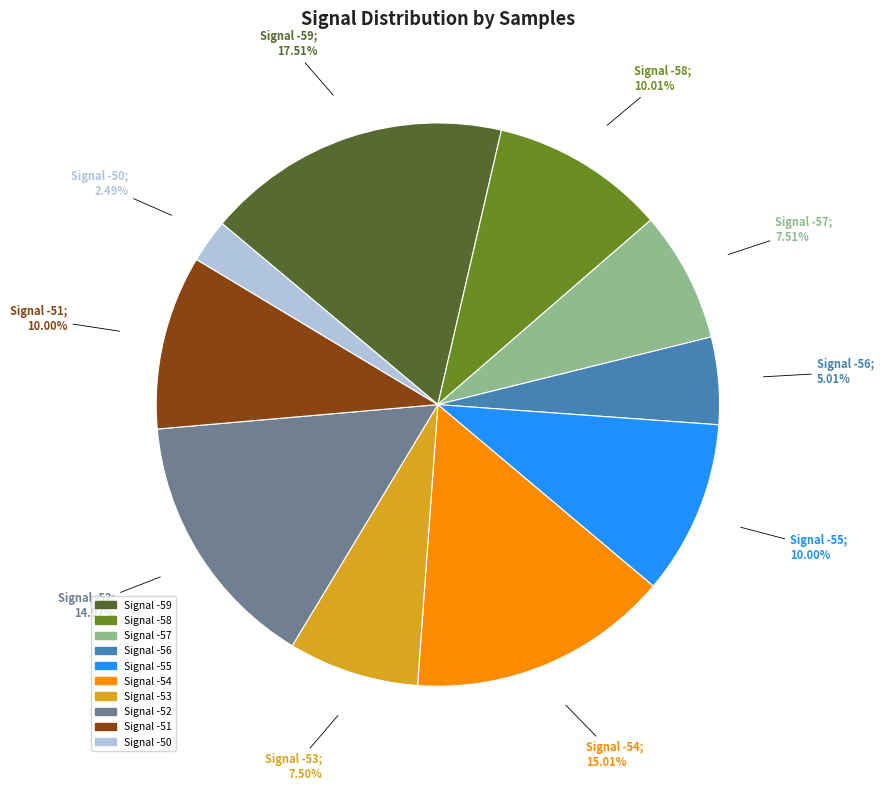

Is there a majority slice in this chart?

No